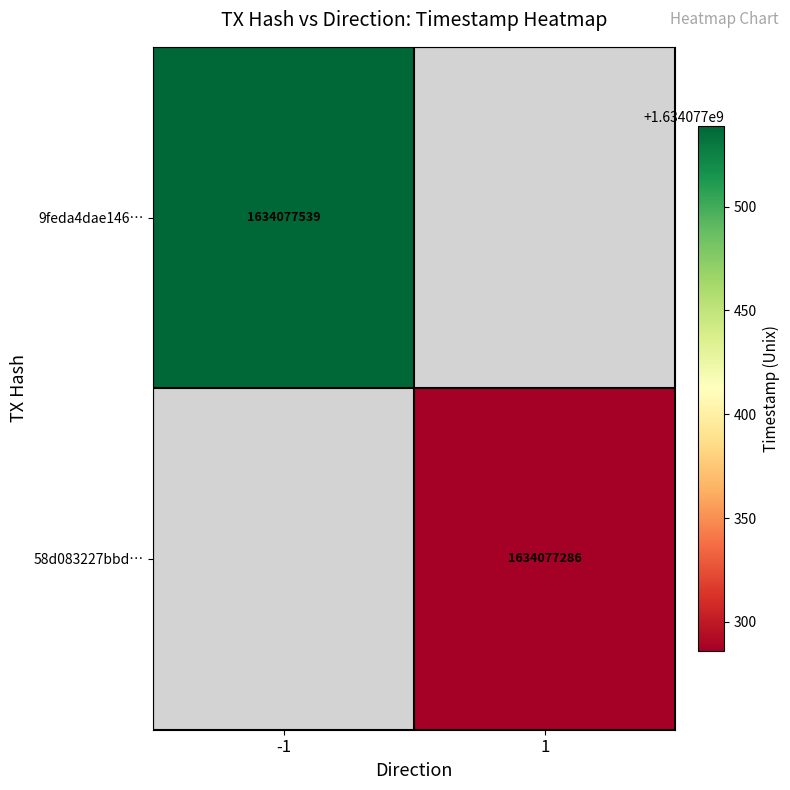

What is the approximate value of 58d083227bbdf373302ec639b1cc7336001ce65 at 1, to the nearest 10?

1634077290